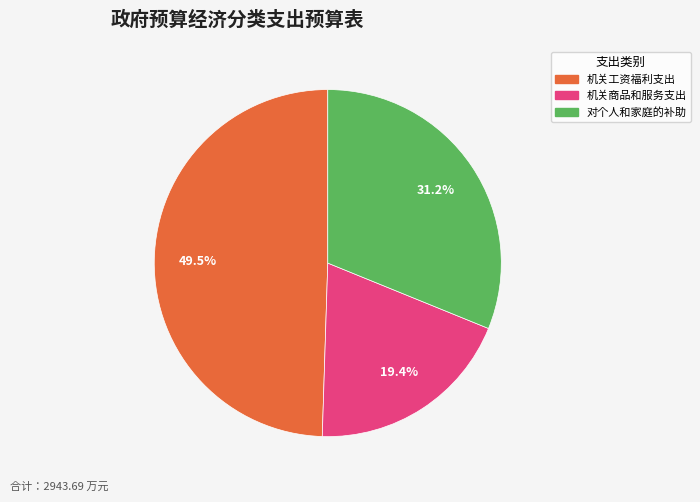

Is there any slice that represents more than half of the pie?

No